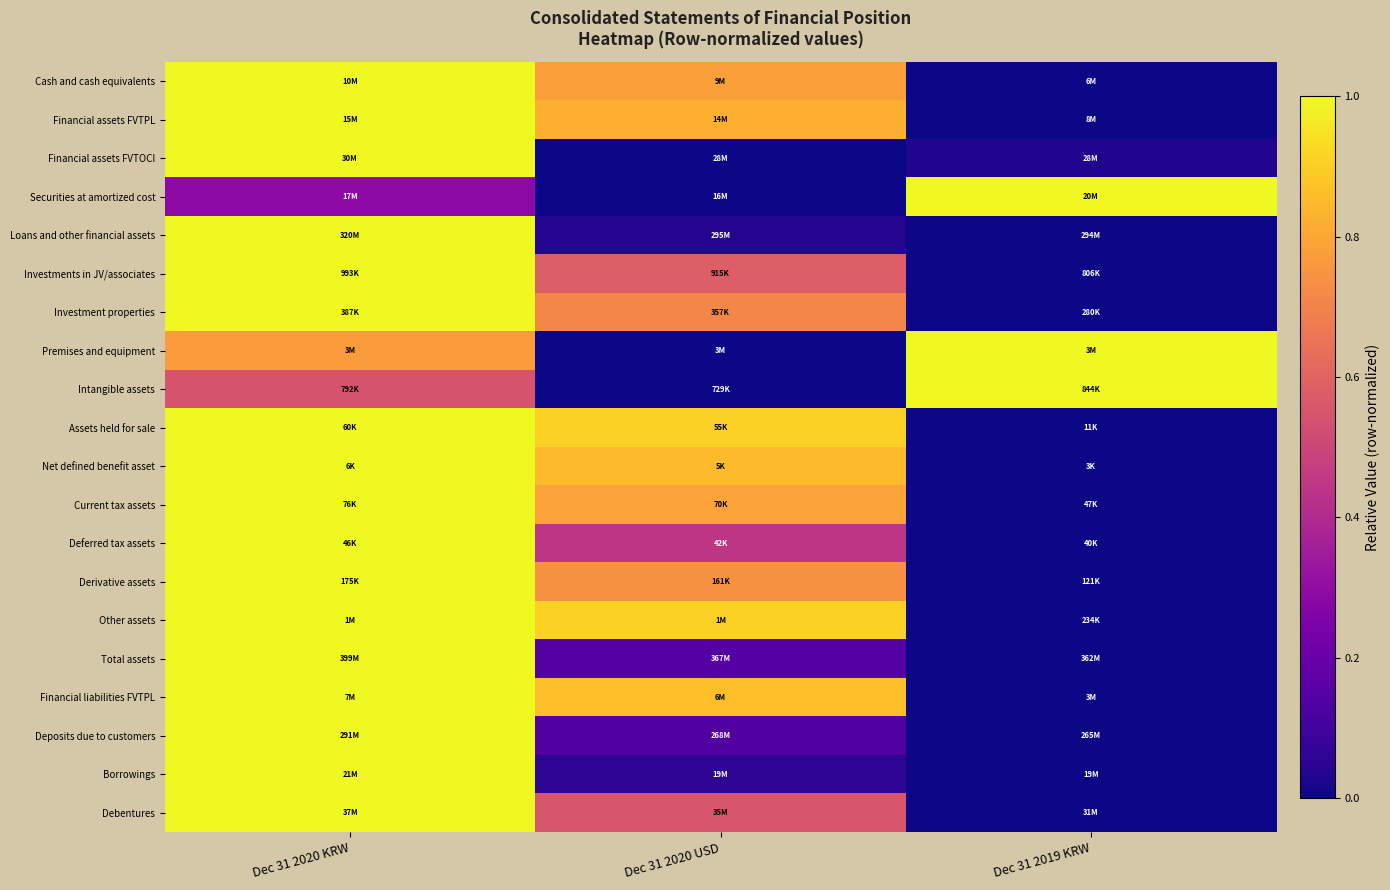

How many distinct data groups are displayed?

20